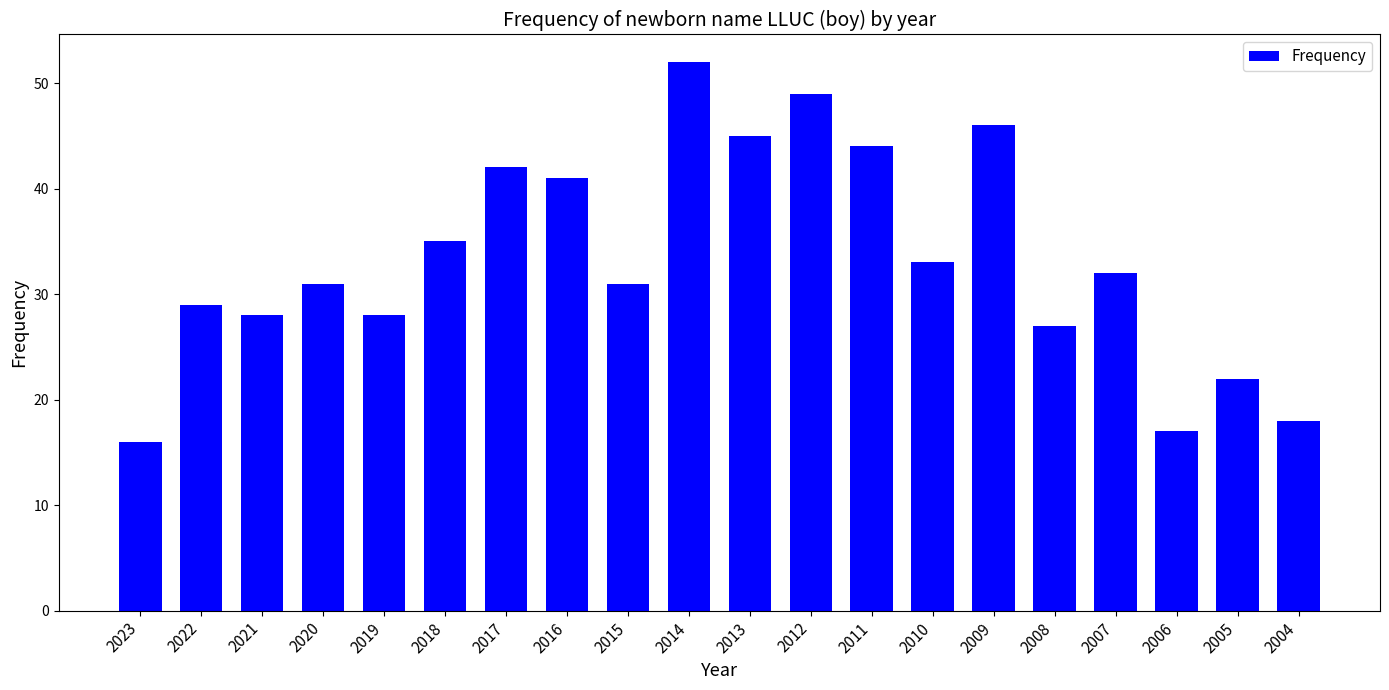

Is it true that the value at 2005 is 5?

False